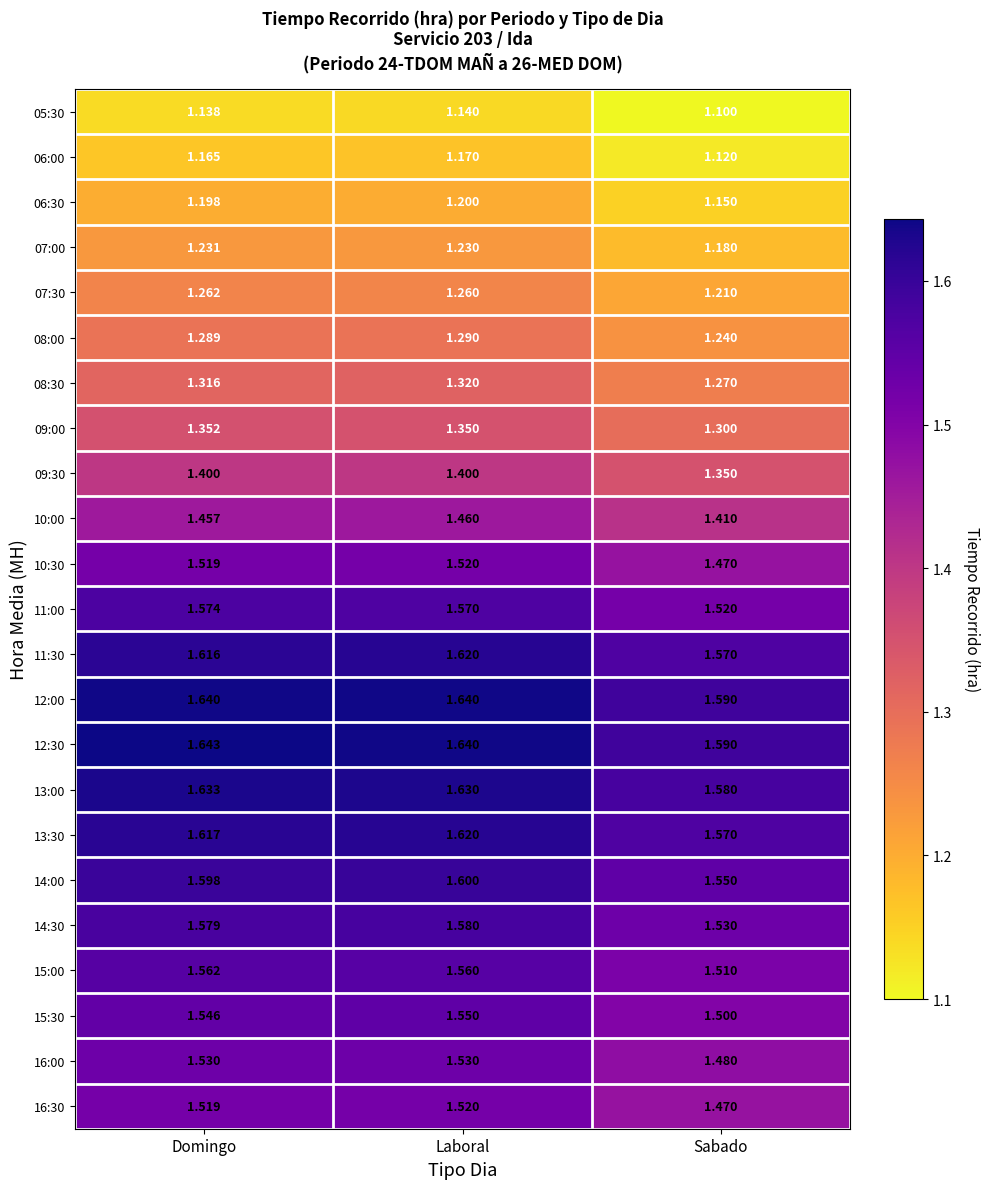

Which category has the lowest value across all series?

Sabado